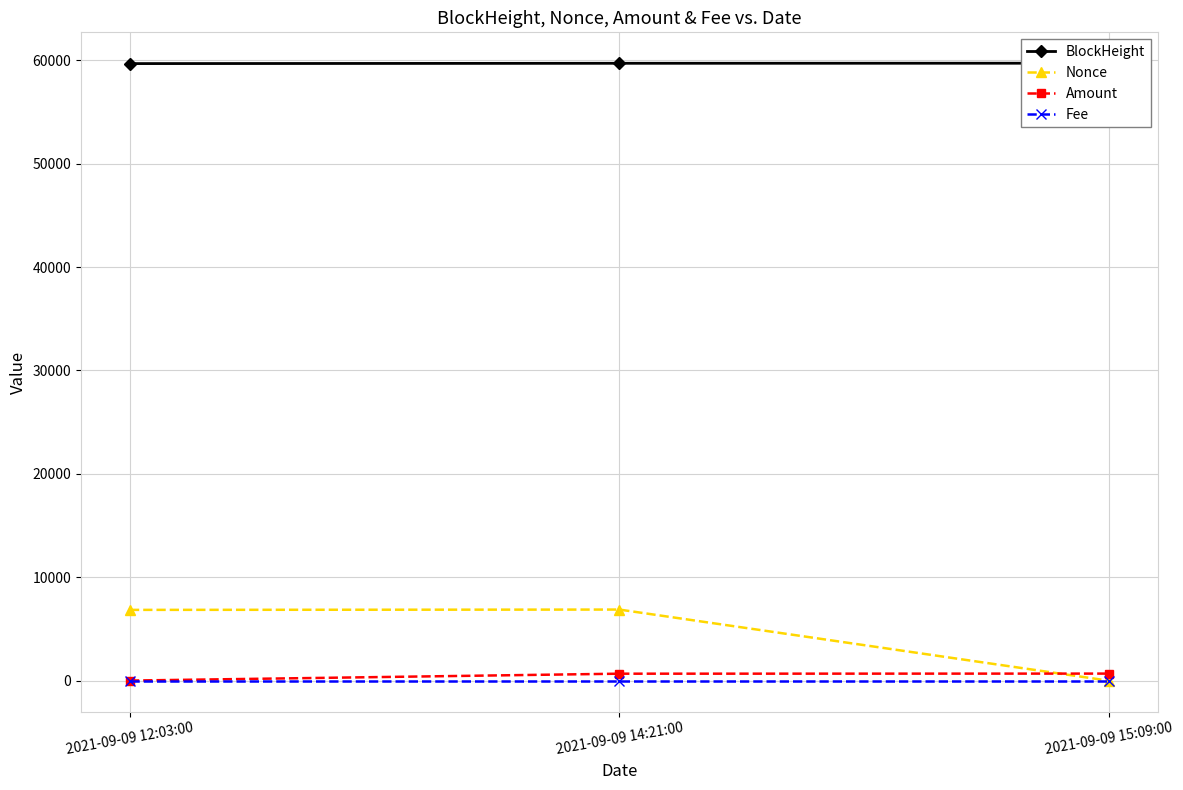

What are all the series names shown in the legend?

BlockHeight, Nonce, Amount, Fee